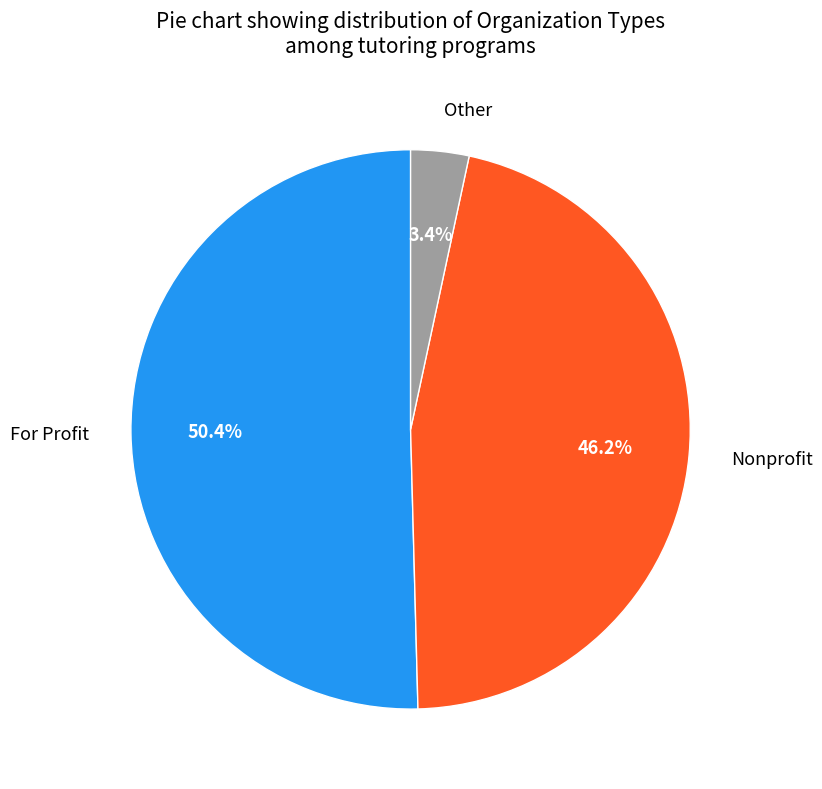

To the nearest percent, what portion does For Profit represent?

50%